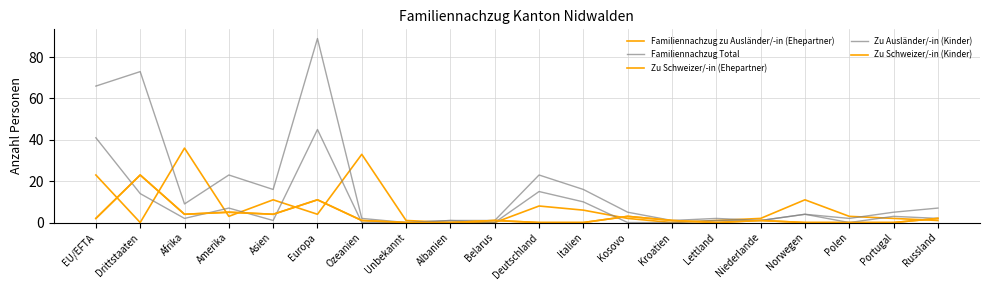

Which label corresponds to the largest value in the chart?

Europa